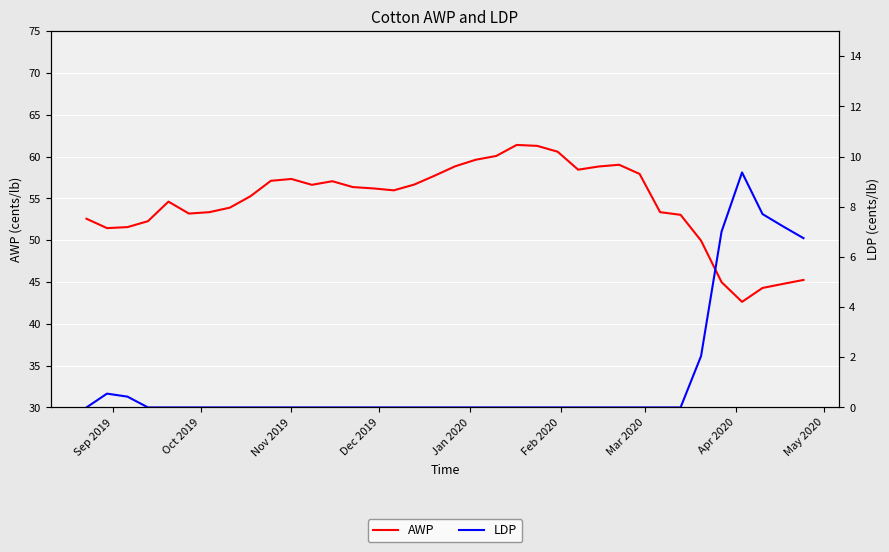

What is the sum of all AWP values?

1963.6